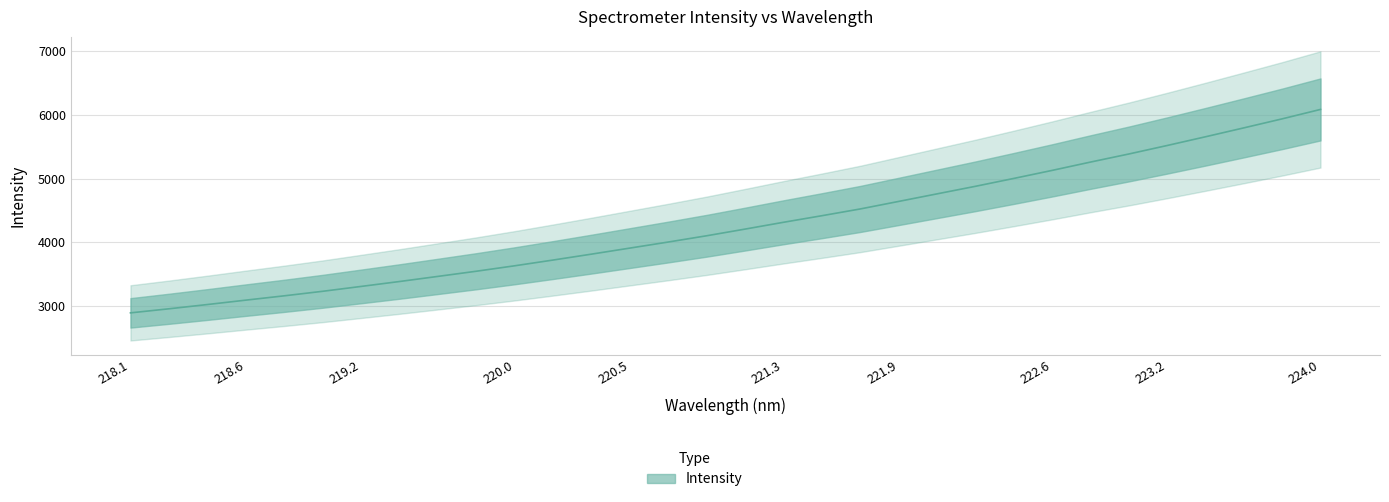

What is the minimum value shown in the chart?

2890.6